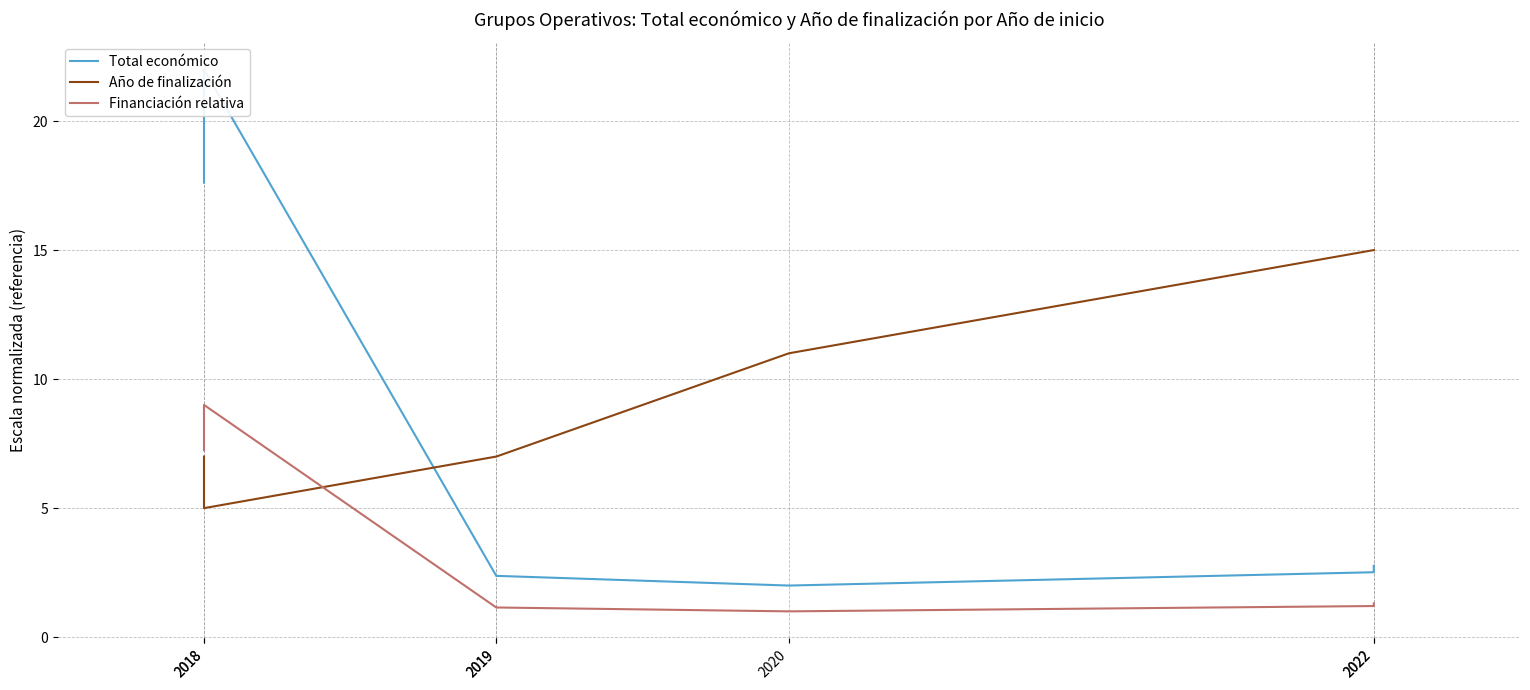

What is the sum of all Año de finalización values?

67.0